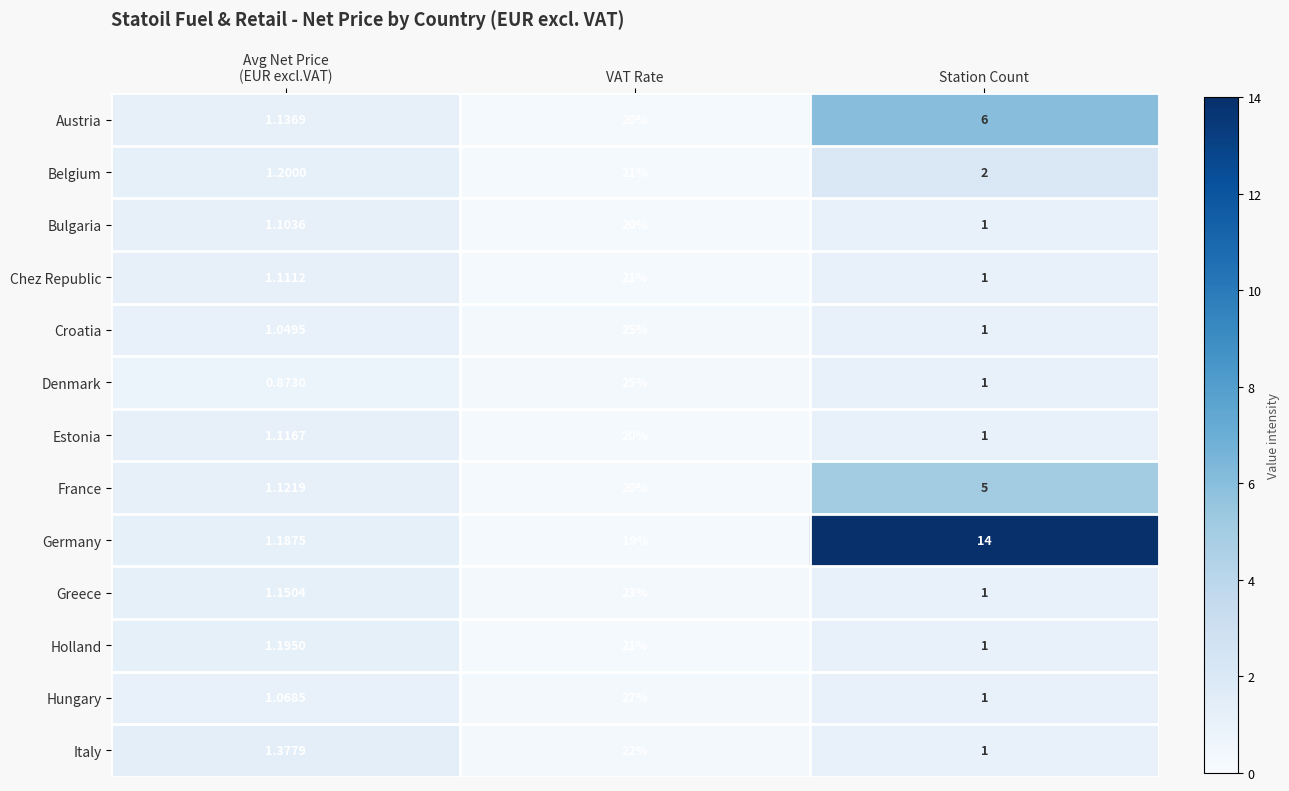

Where does the Denmark series first go above 1?

VAT Rate